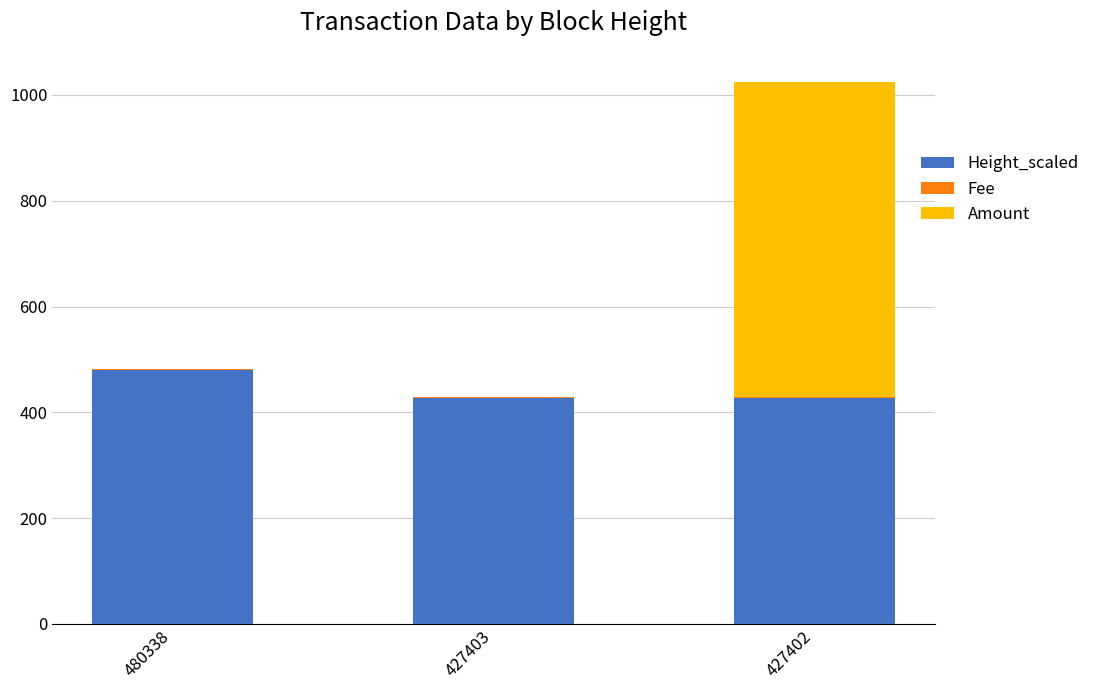

True or false: Height_scaled has a value of 427.4 at 427402.

True